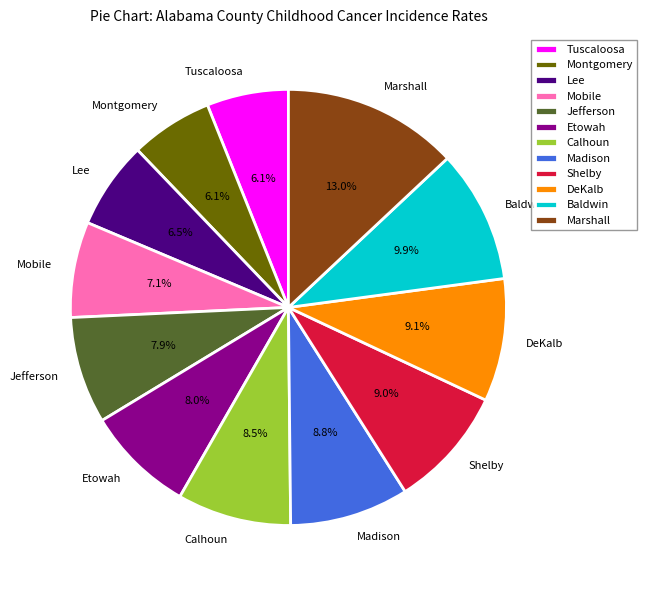

Is Montgomery the majority of the pie?

No